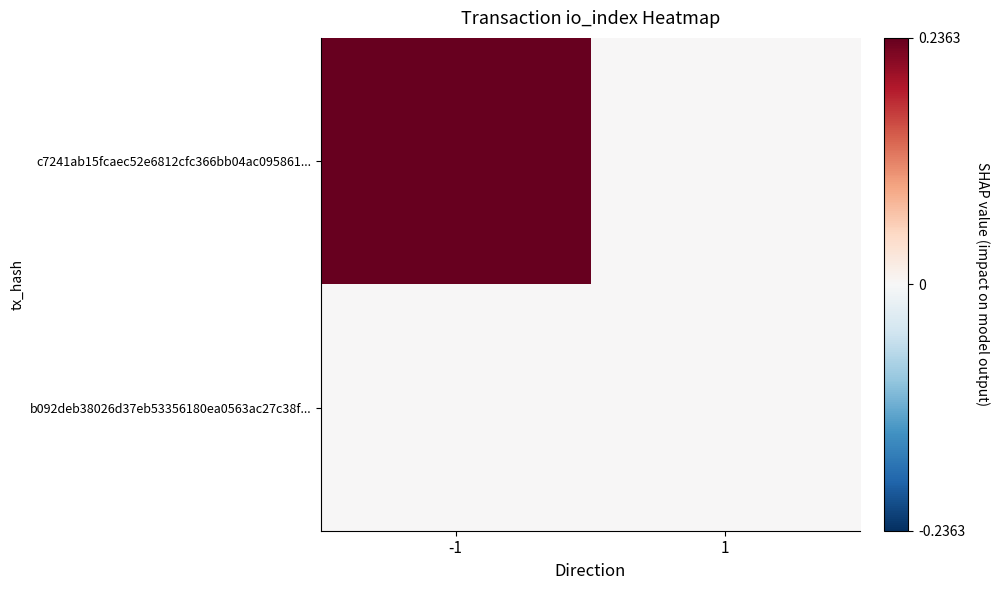

Reading left to right, extract all data points from this chart.

c7241ab15fcaec52e6812cfc366bb04ac095861...: -1=0.2	1=0.0
b092deb38026d37eb53356180ea0563ac27c38f...: -1=0.0	1=0.0